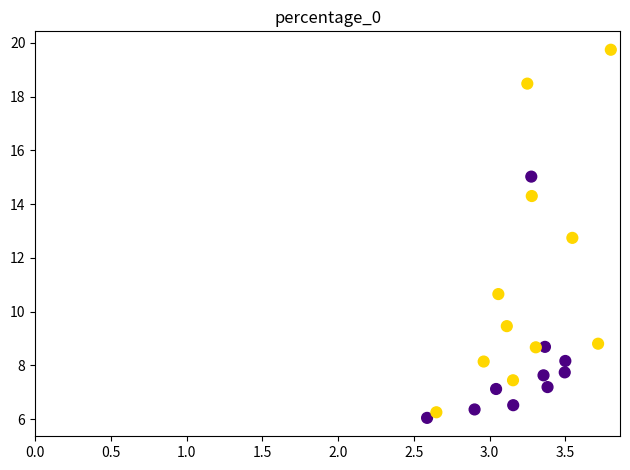

What is the range of X values (max minus min)?

1.2